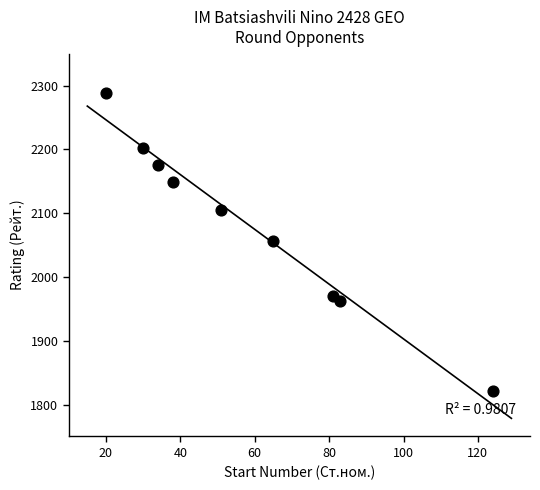

What is the range of X values (max minus min)?

104